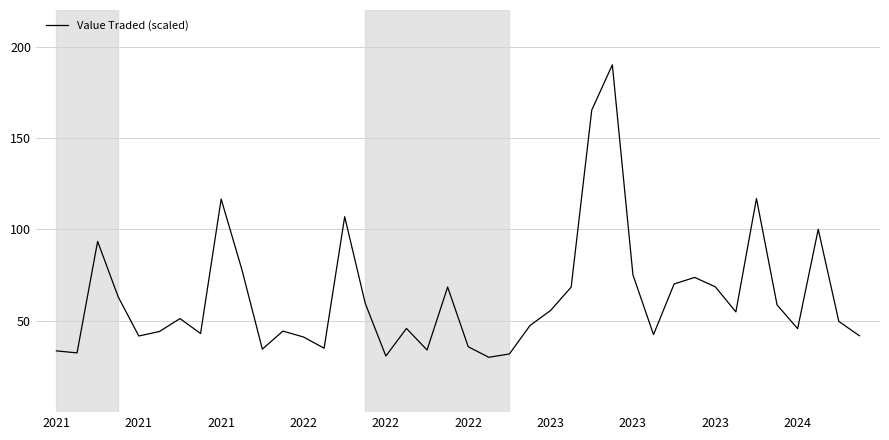

What is the minimum value shown in the chart?

30.0